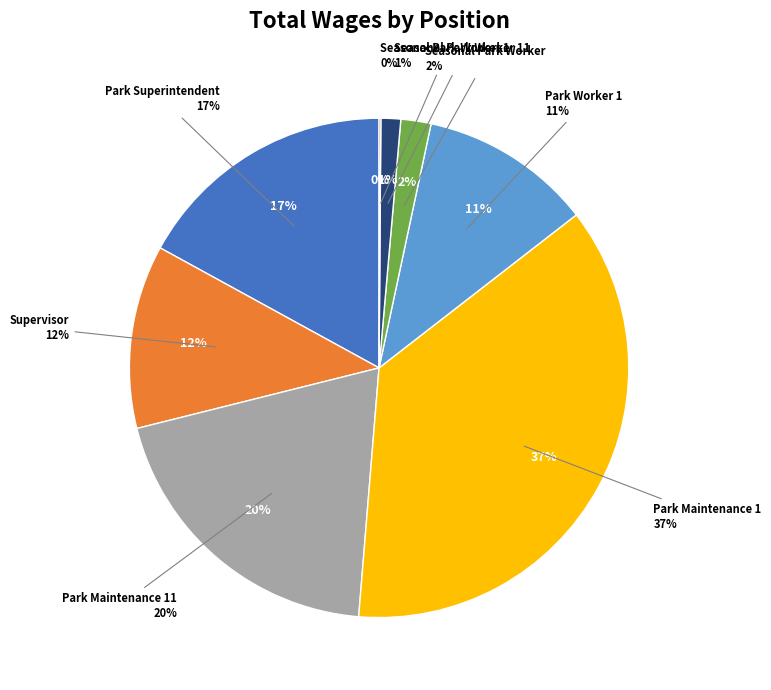

How many segments does this pie chart have?

8